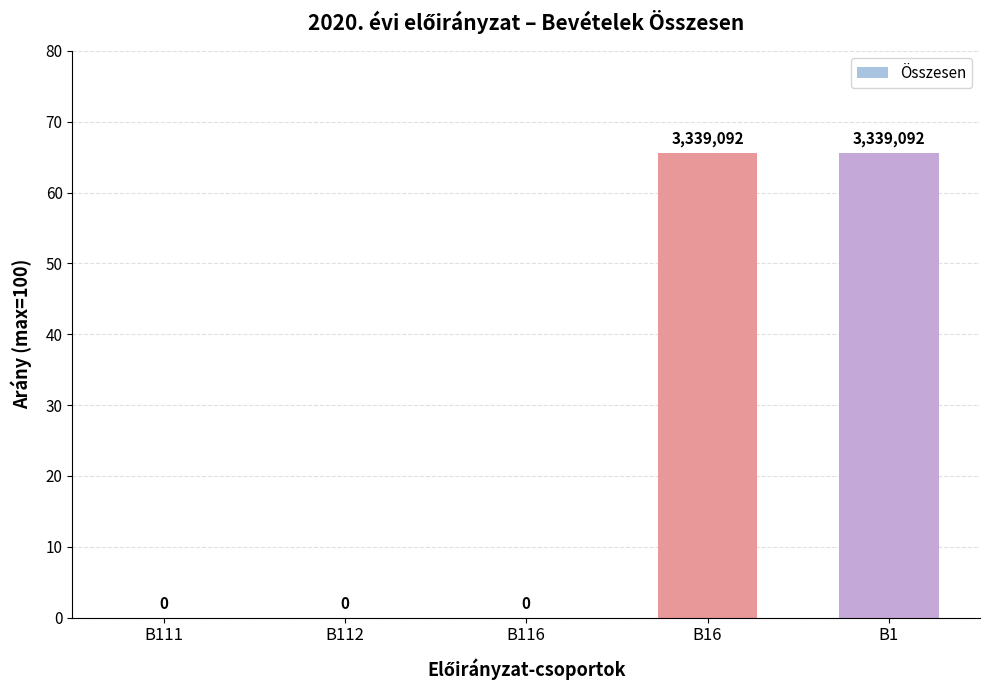

What is the greatest value displayed?

65.6